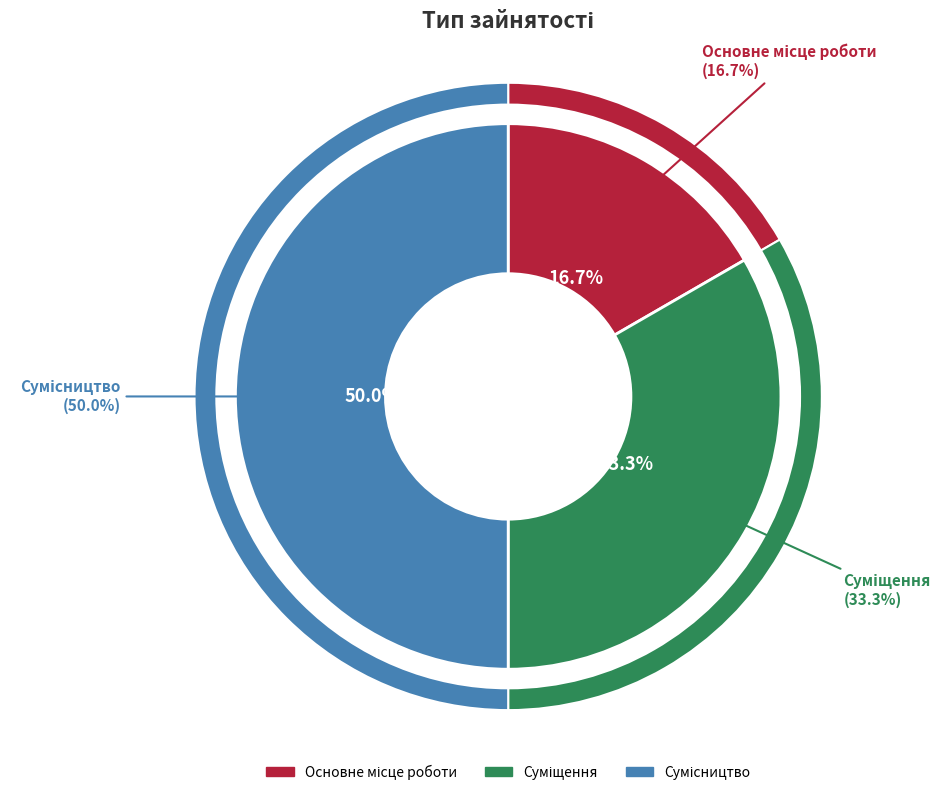

Between Сумісництво and Основне місце роботи, which is larger?

Сумісництво